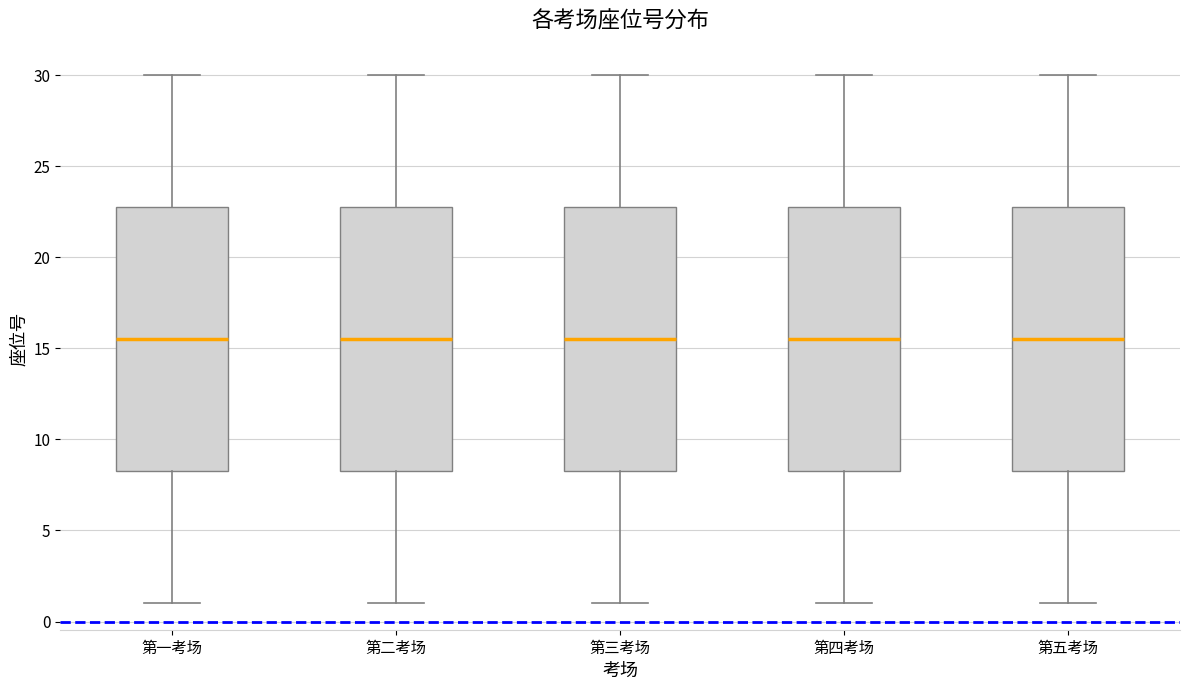

Reading left to right, transcribe this box plot: for each box, give where its median line is, the range the box spans, and where its two whiskers end, as read against the y-axis. The values are not printed on the chart, so give them approximately, as read against the axis.

第一考场: median 15.5, box 8.5 to 23.0, whiskers 1.0 to 30.0
第二考场: median 15.5, box 8.5 to 23.0, whiskers 1.0 to 30.0
第三考场: median 15.5, box 8.5 to 23.0, whiskers 1.0 to 30.0
第四考场: median 15.5, box 8.5 to 23.0, whiskers 1.0 to 30.0
第五考场: median 15.5, box 8.5 to 23.0, whiskers 1.0 to 30.0